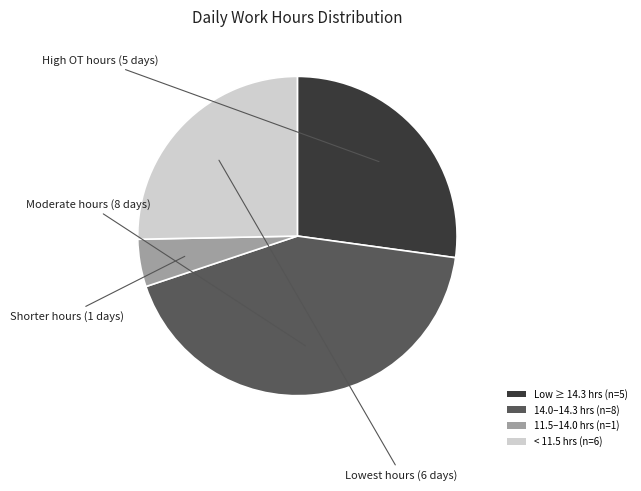

Which has a higher value, < 11.5 hrs (n=6) or 14.0–14.3 hrs (n=8)?

14.0–14.3 hrs (n=8)